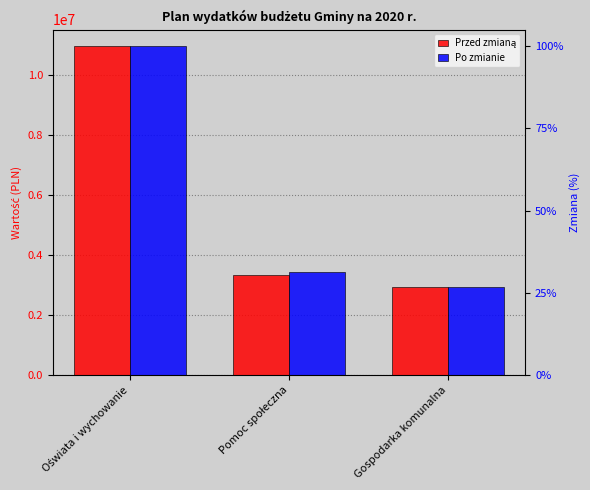

Which series changed the most between Pomoc społeczna and Gospodarka komunalna?

Po zmianie